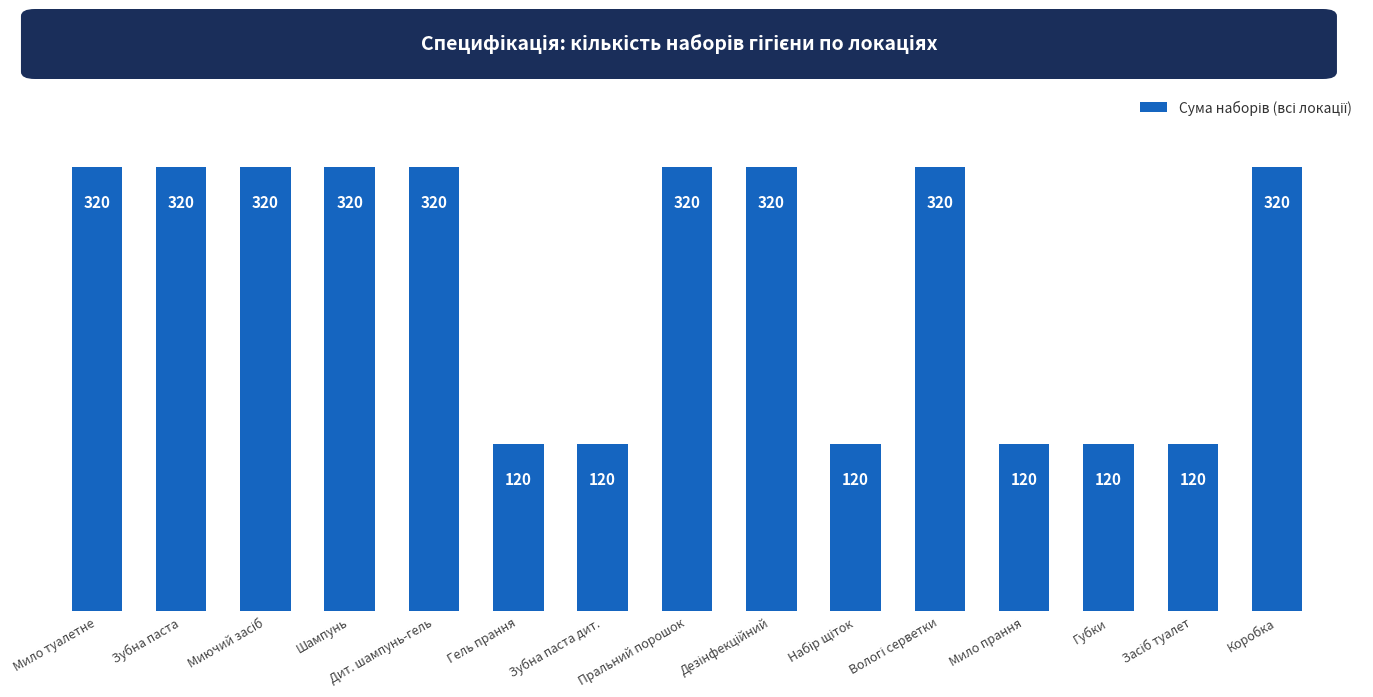

The value at Губки is 120. True or false?

True